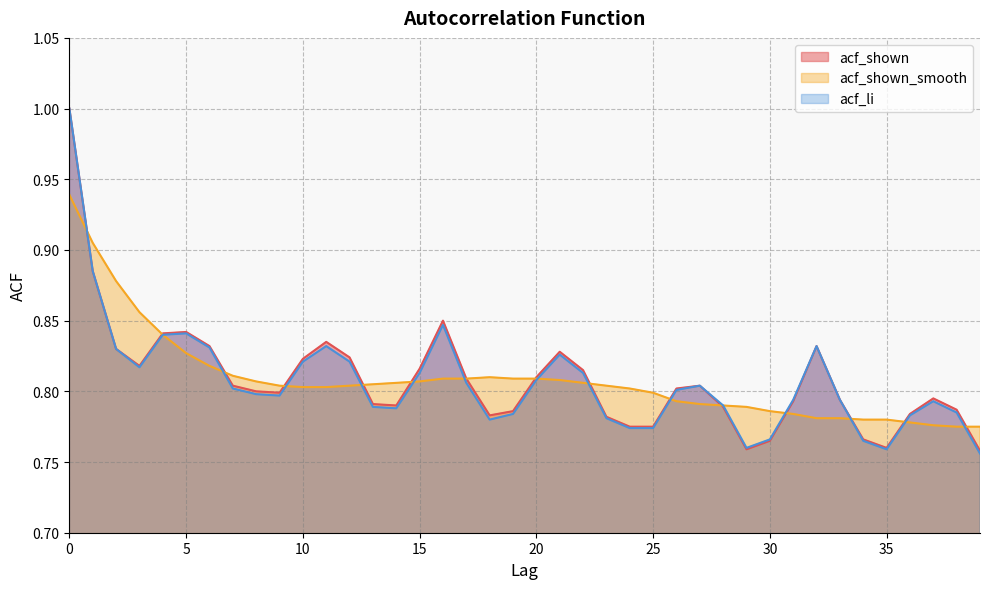

In acf_shown, how many points are higher than both neighbors (excluding endpoints)?

7